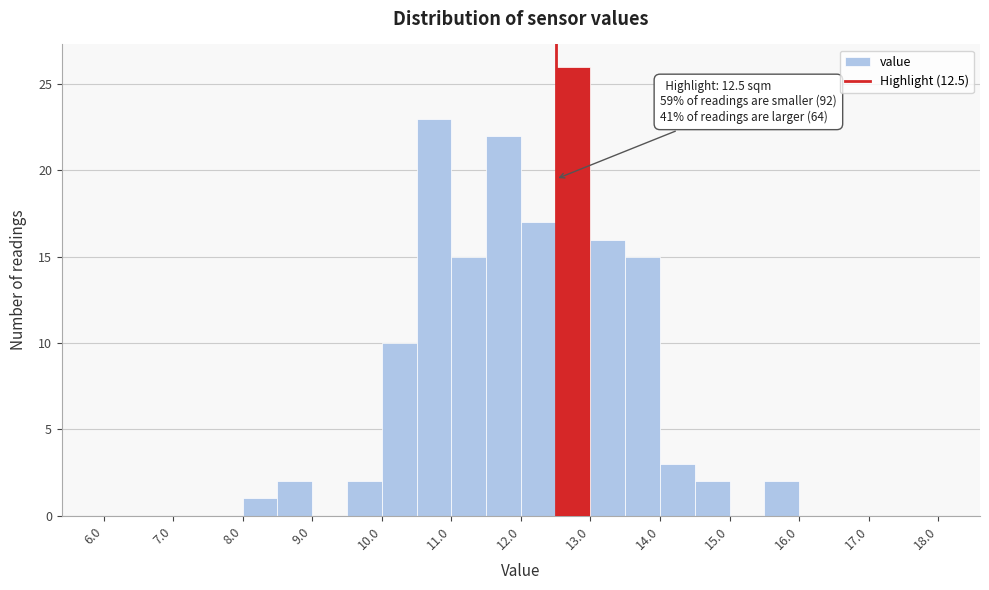

Over which range of the x-axis is the bar tallest?

12.5 to 13.0